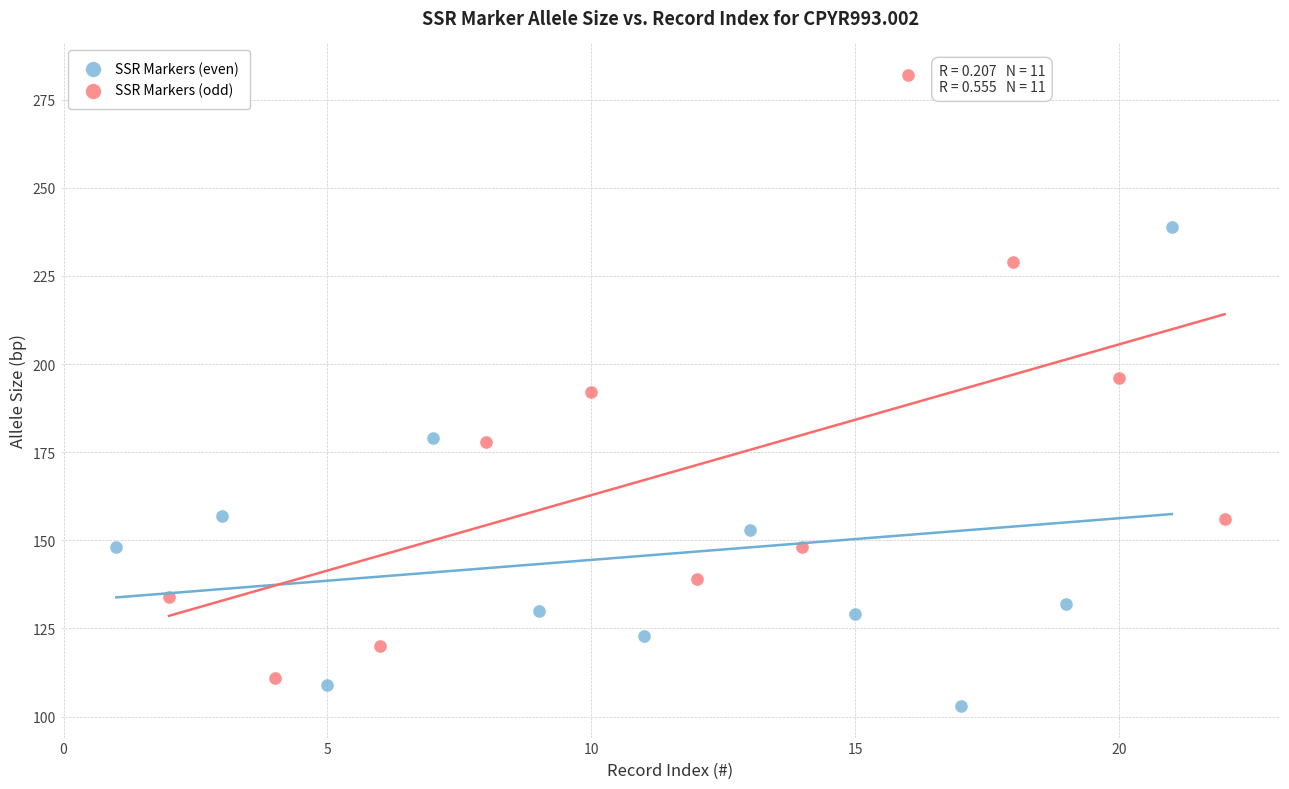

Which series contains the lowest Y value?

SSR Markers (even)